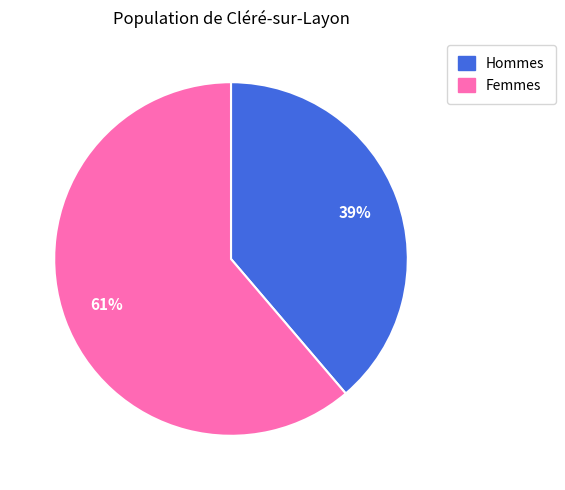

Is there any slice that represents more than half of the pie?

Yes